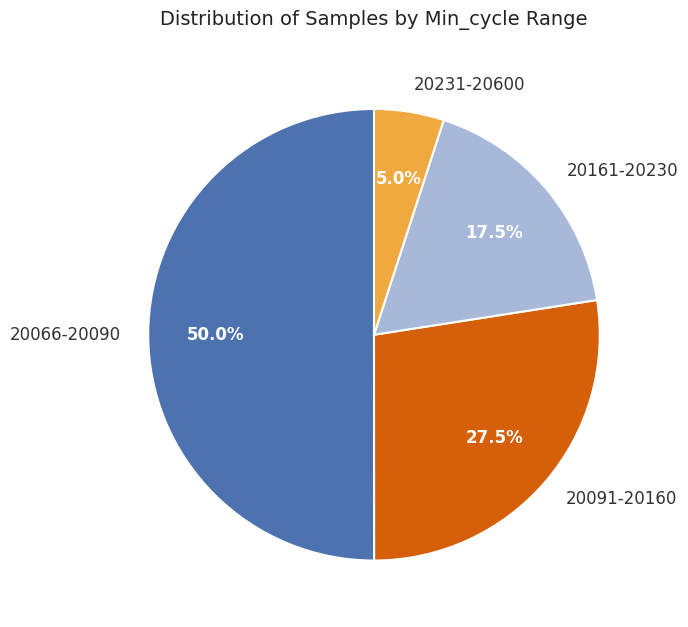

Rank the categories by value from highest to lowest.

20066-20090, 20091-20160, 20161-20230, 20231-20600